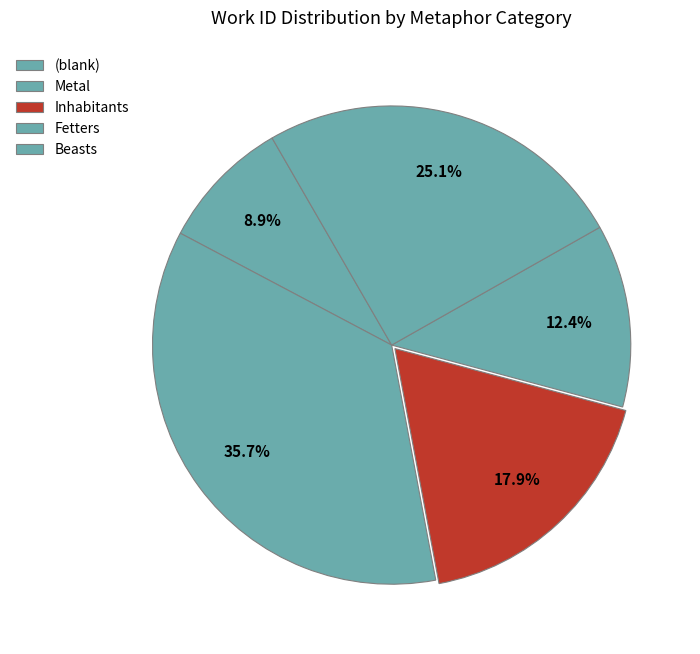

Count the number of slices in the pie.

5